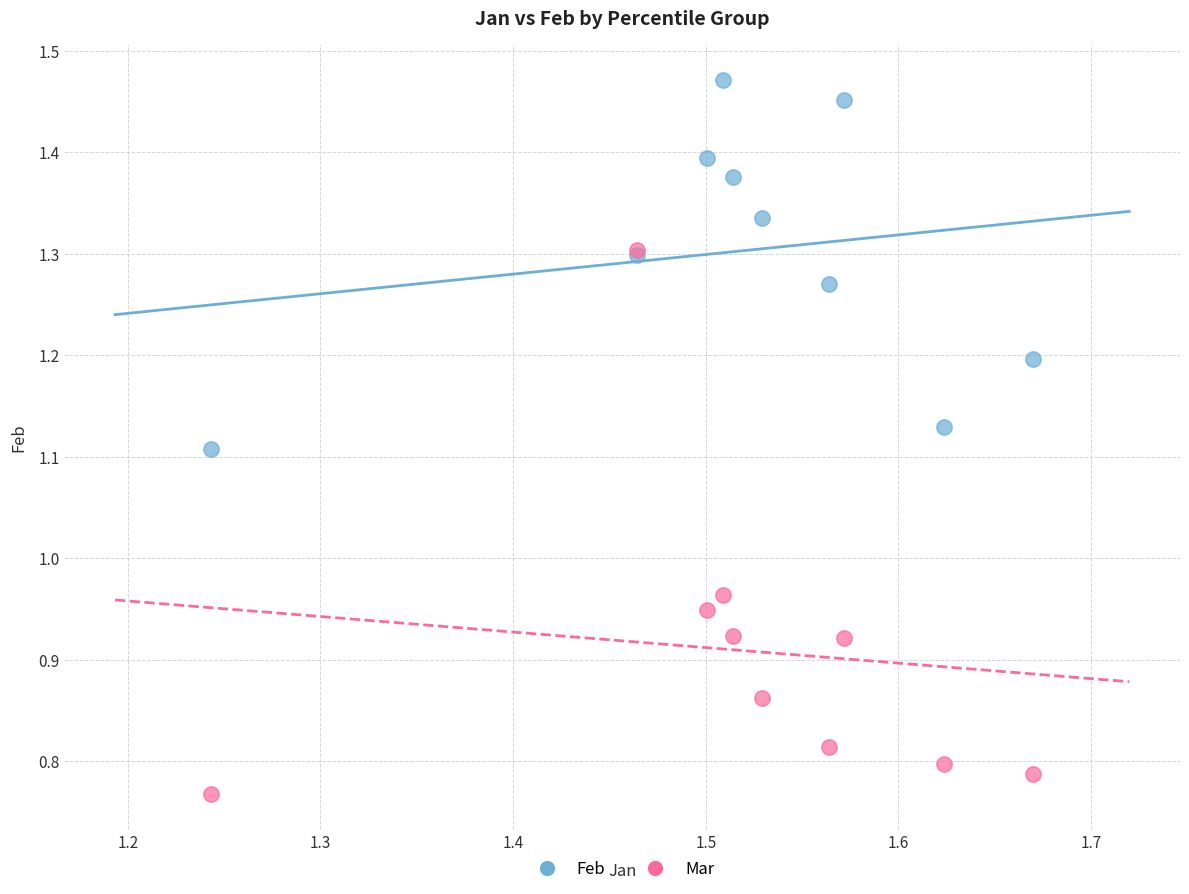

Which series contains the highest Y value?

Feb